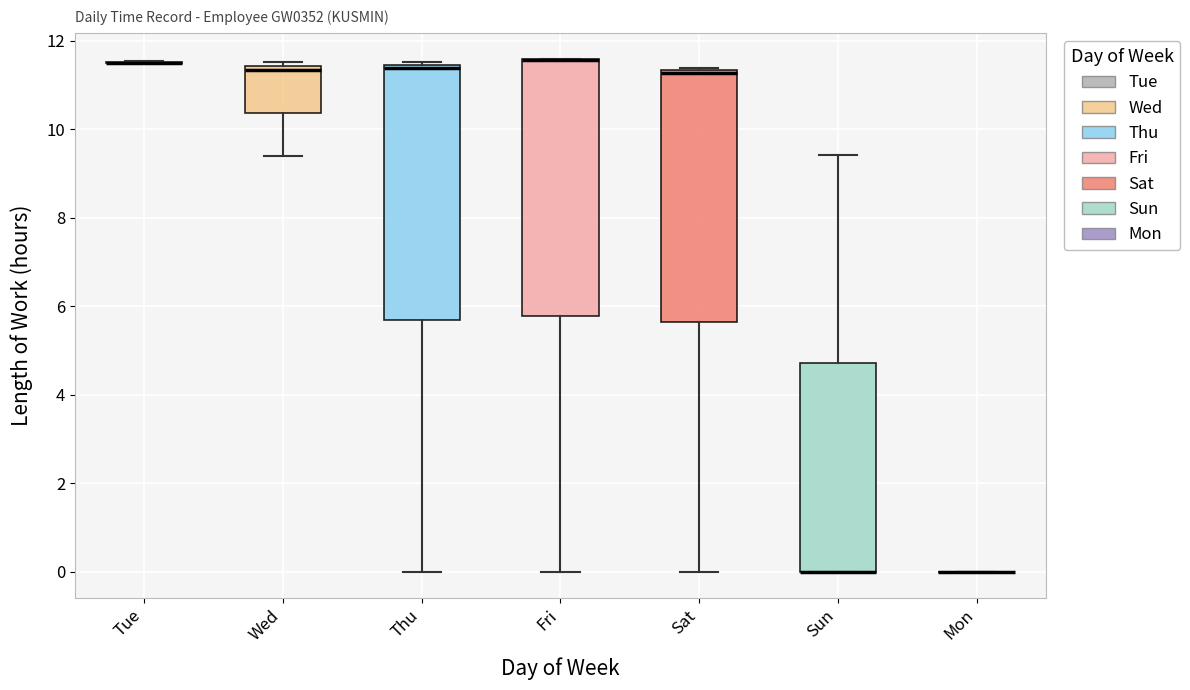

Reading left to right, read every box against the y-axis: the position of its median line, the range the box covers, and the ends of its whiskers. The values are not printed on the chart, so give them approximately, as read against the axis.

Tue: box collapsed to a line at 11.6, whiskers 11.4 to 11.6
Wed: median 11.4 (just below the box's upper edge), box 10.4 to 11.4, whiskers 9.4 to 11.6
Thu: median 11.4 (just below the box's upper edge), box 5.6 to 11.4, whiskers 0.0 to 11.6
Fri: median 11.6 (drawn on the box's upper edge), box 5.8 to 11.6, whiskers 0.0 to 11.6
Sat: median 11.2, box 5.6 to 11.4, whiskers 0.0 to 11.4 (just above the box's upper edge)
Sun: median 0.0 (drawn on the box's lower edge), box 0.0 to 4.8, whiskers 0.0 to 9.4
Mon: box collapsed to a line at 0.0, whiskers 0.0 to 0.0